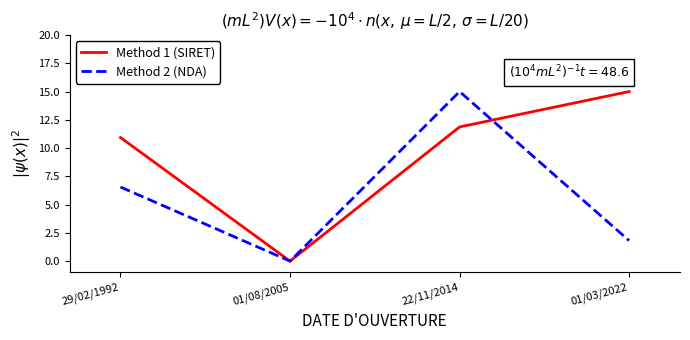

True or false: Method 1 (SIRET) has more than 1 points higher than both neighbors.

False